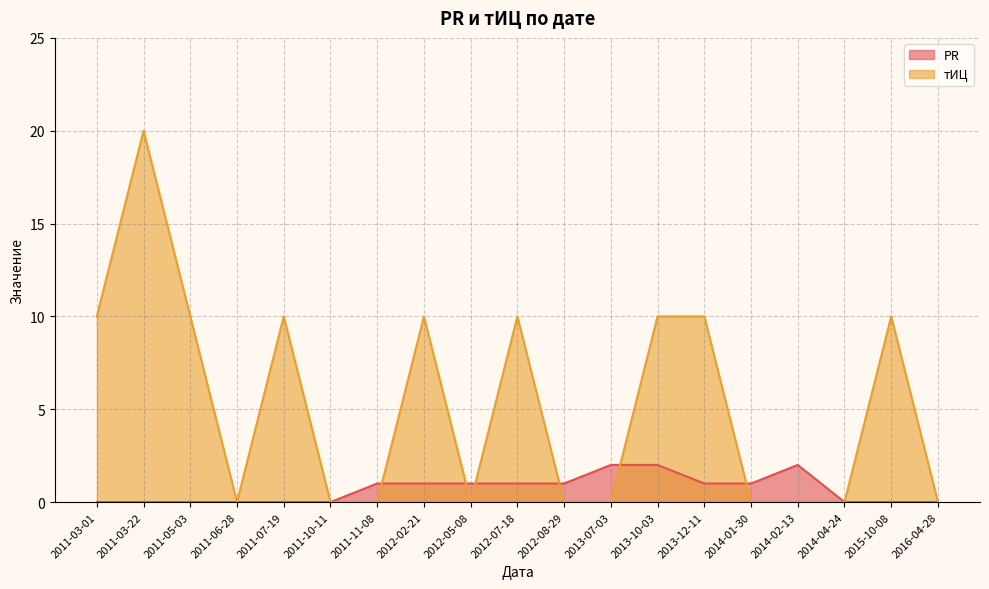

Does the chart have visible grid lines?

Yes